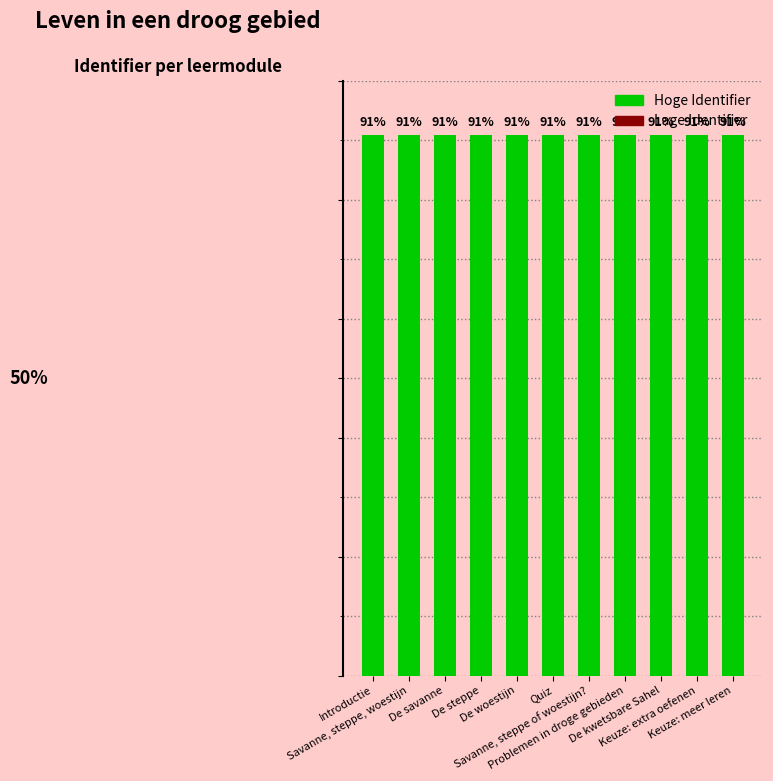

What is the value of the 10th bar from the left?

91.0